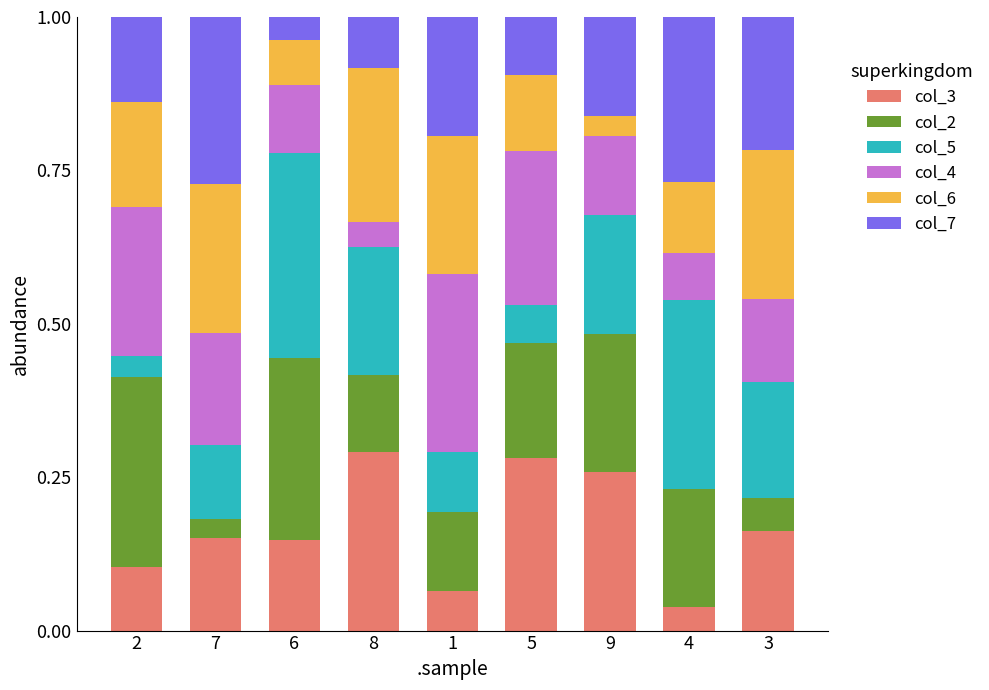

The value of col_3 at 5 is 0.3. True or false?

True